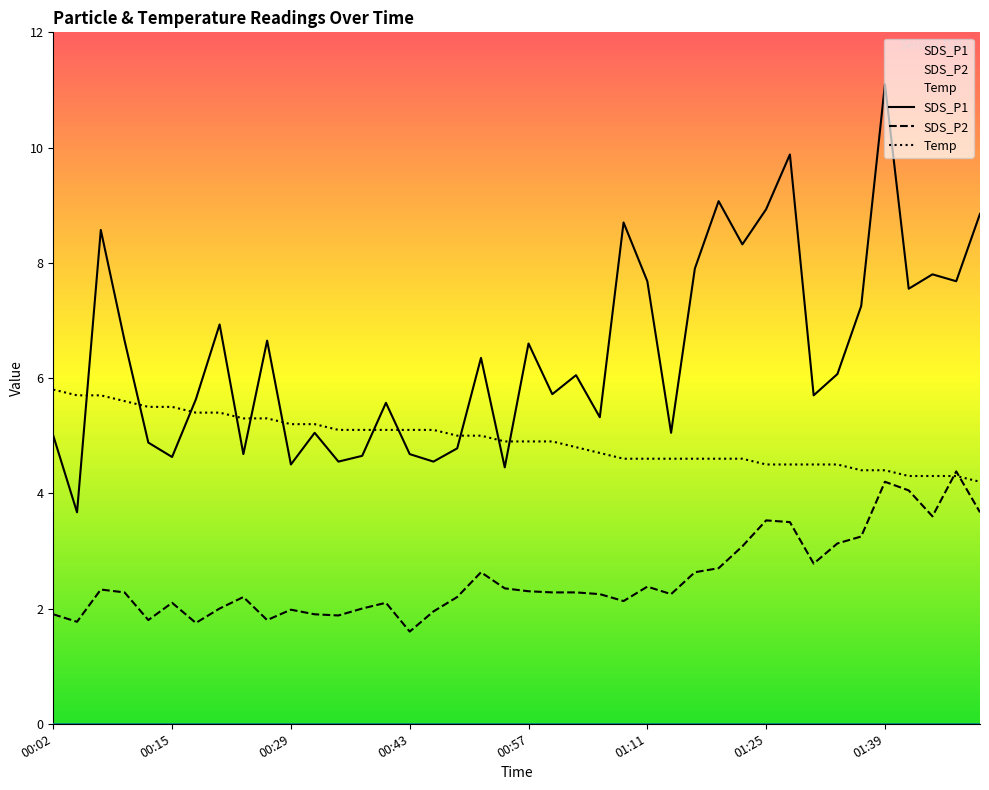

What is the maximum value for SDS_P2?

4.4